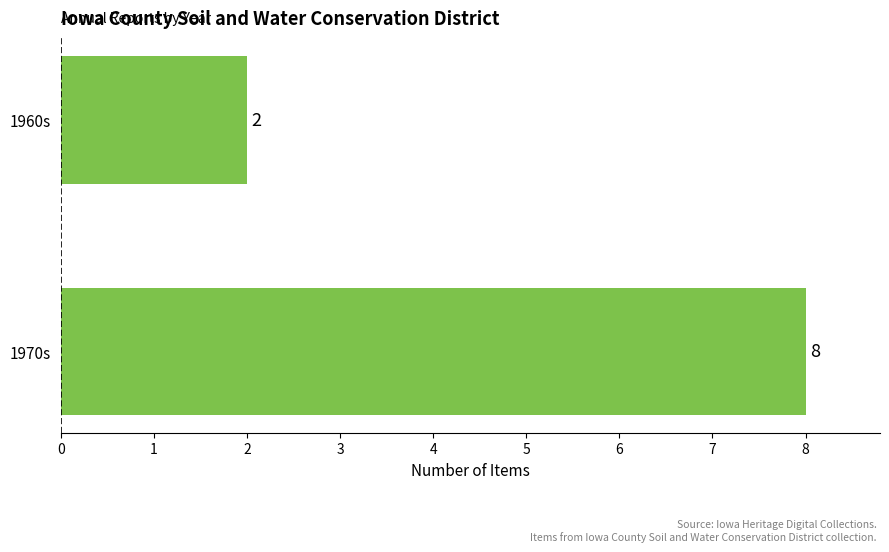

Reading bottom to top, extract all data points from this chart.

8	2